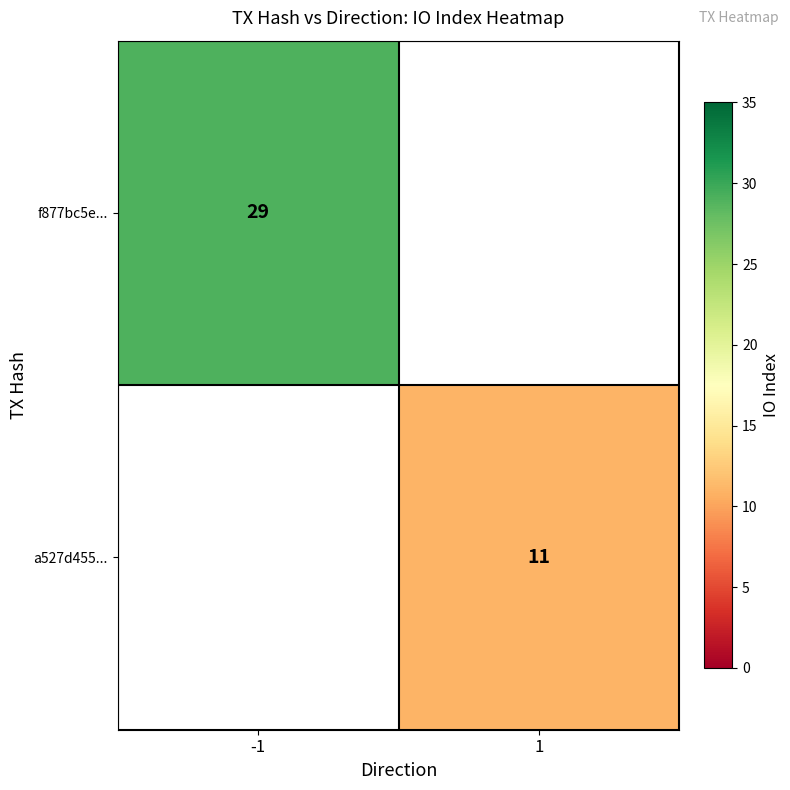

Which category has the highest value across all series?

-1